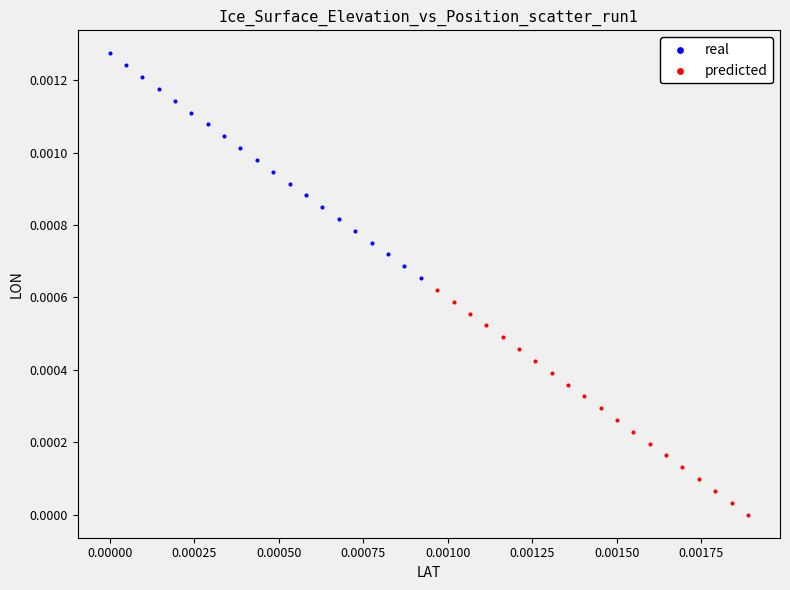

Which series reaches the maximum Y coordinate?

real